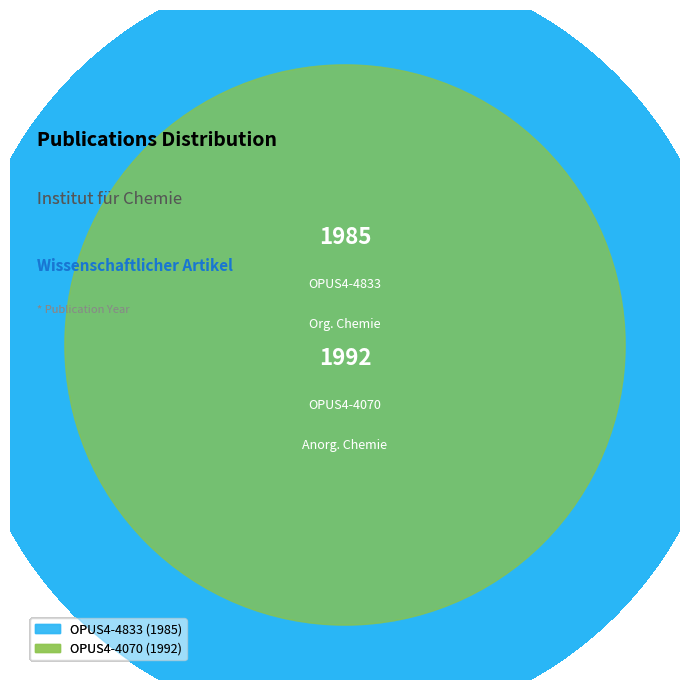

The OPUS4-4833 slice represents 50% of the pie. True or false?

True